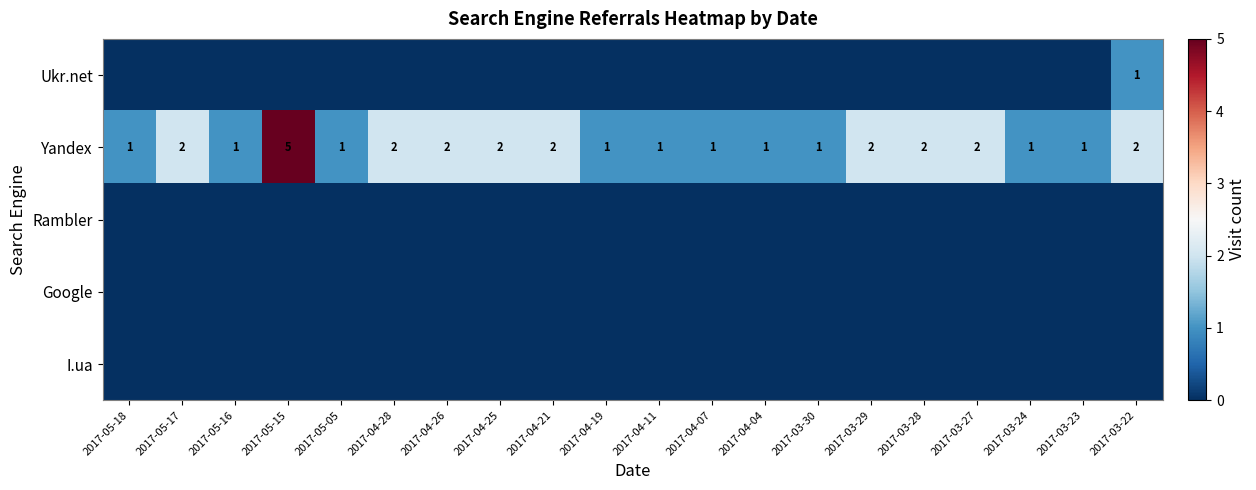

What is the highest value of the Yandex series?

5